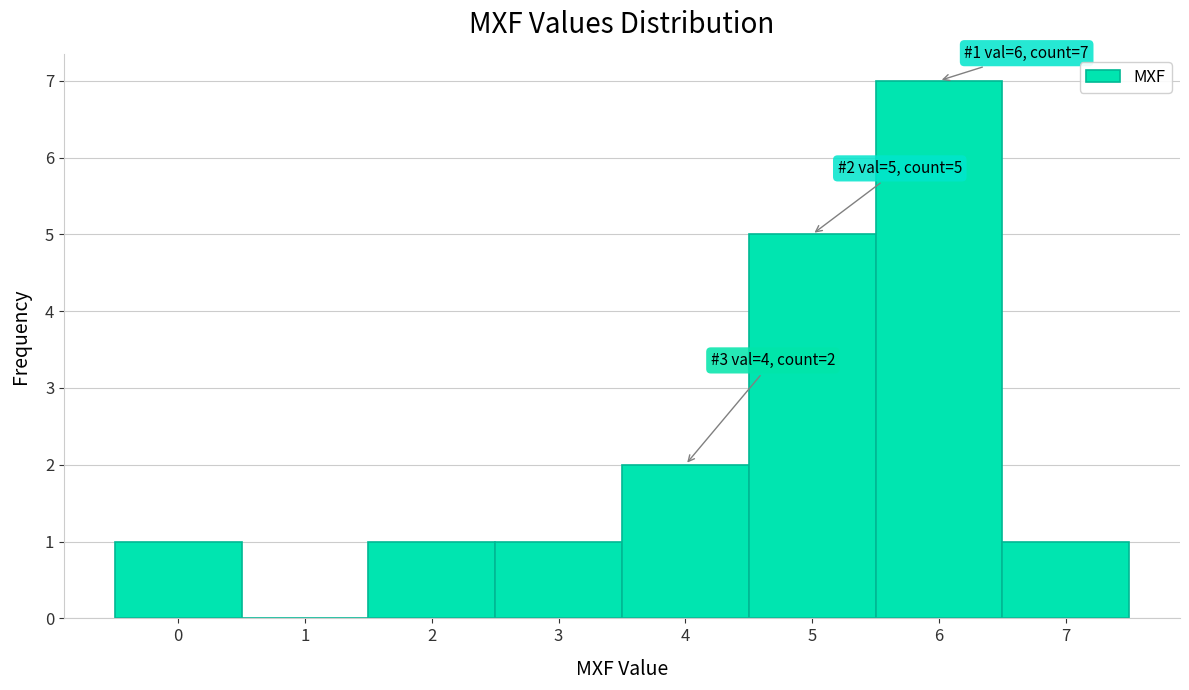

Which range on the x-axis has the tallest bar?

5.5 to 6.5